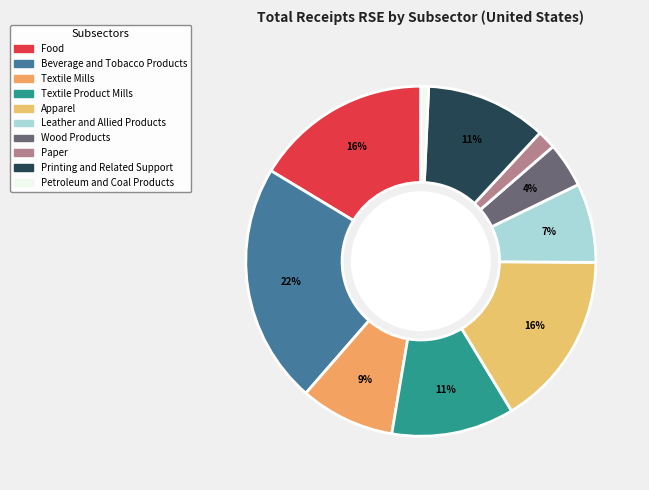

What is the ratio of the value at Apparel to the value at Paper?

9.4